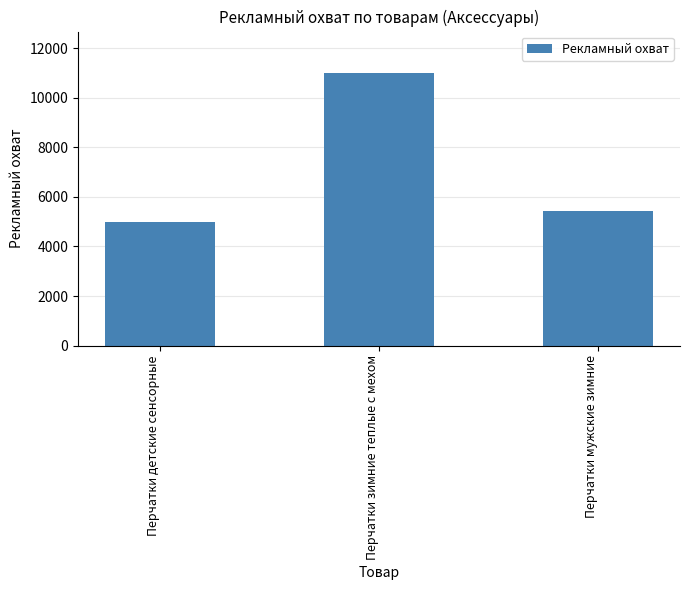

What is the difference between the values at Перчатки детские сенсорные and Перчатки мужские зимние?

405